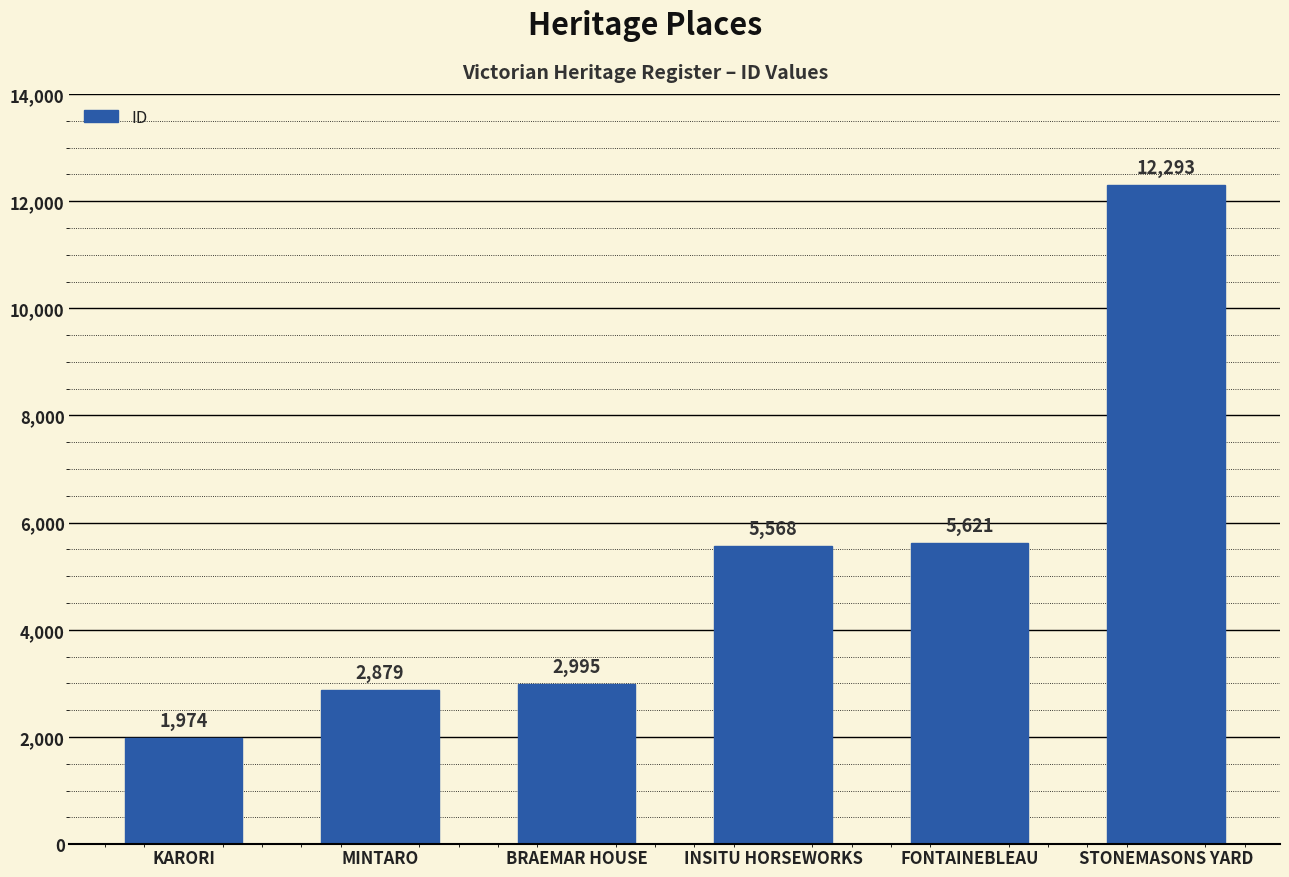

Rank the categories by value from highest to lowest.

STONEMASONS YARD, FONTAINEBLEAU, INSITU HORSEWORKS, BRAEMAR HOUSE, MINTARO, KARORI